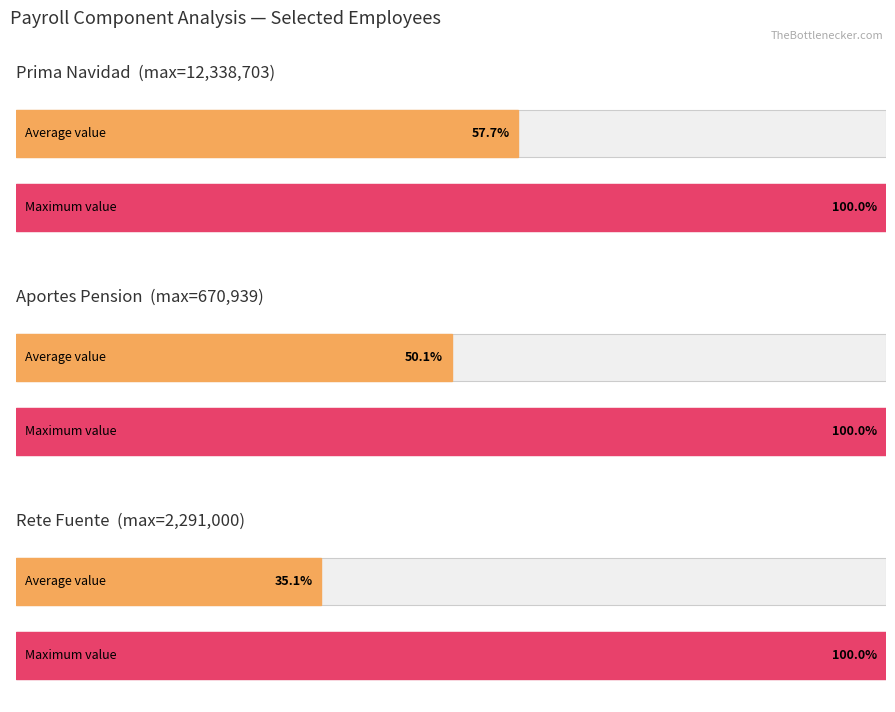

Which series changed the most between 3 and 6?

PRIMA_NAVIDAD